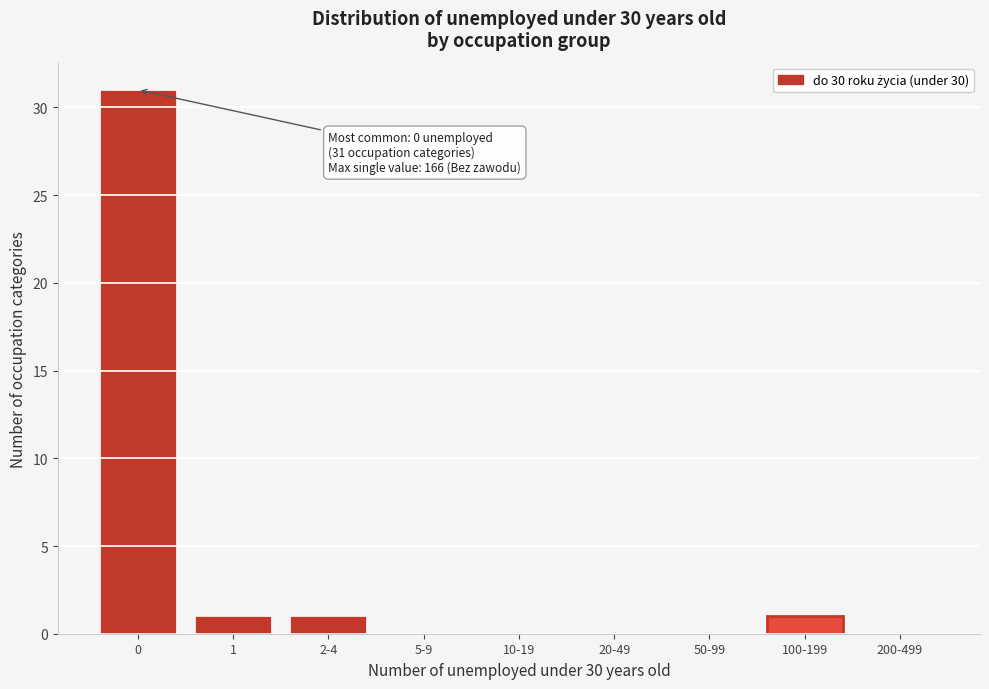

Reading right to left, transcribe all the data shown in this chart.

200-499=0	100-199=1	50-99=0	20-49=0	10-19=0	5-9=0	2-4=1	1=1	0=31